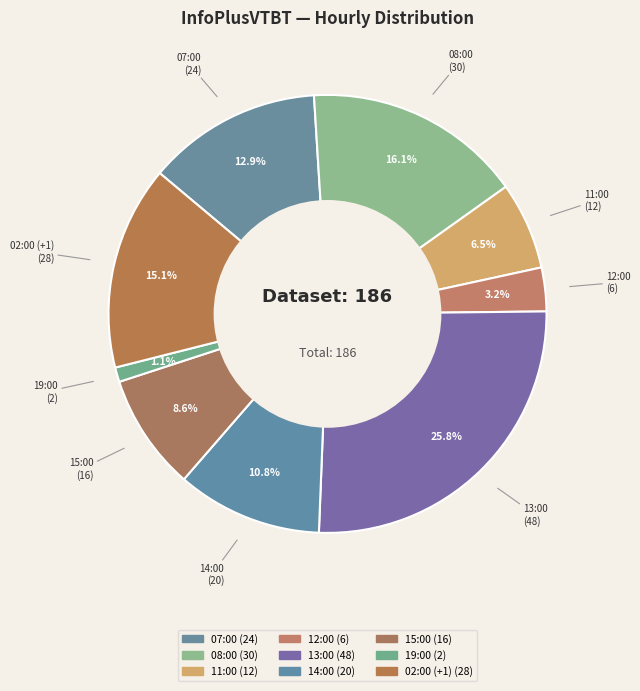

What is the ratio of the value at 14:00 to the value at 13:00?

0.4